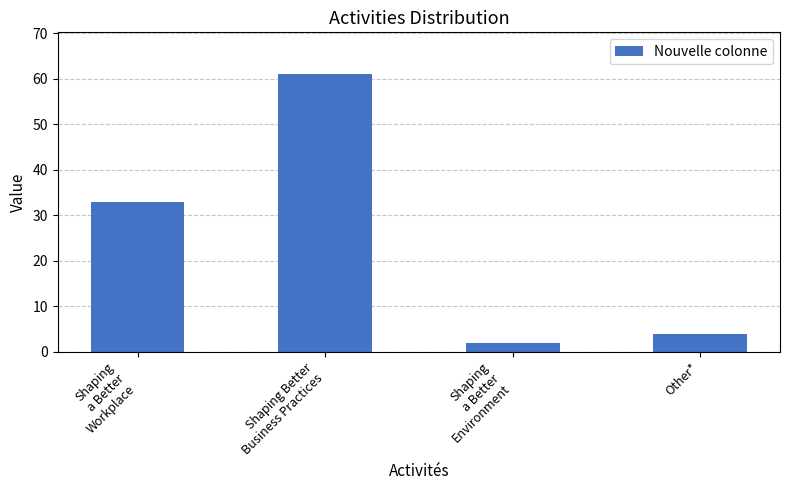

The value at Other* is 7. True or false?

False